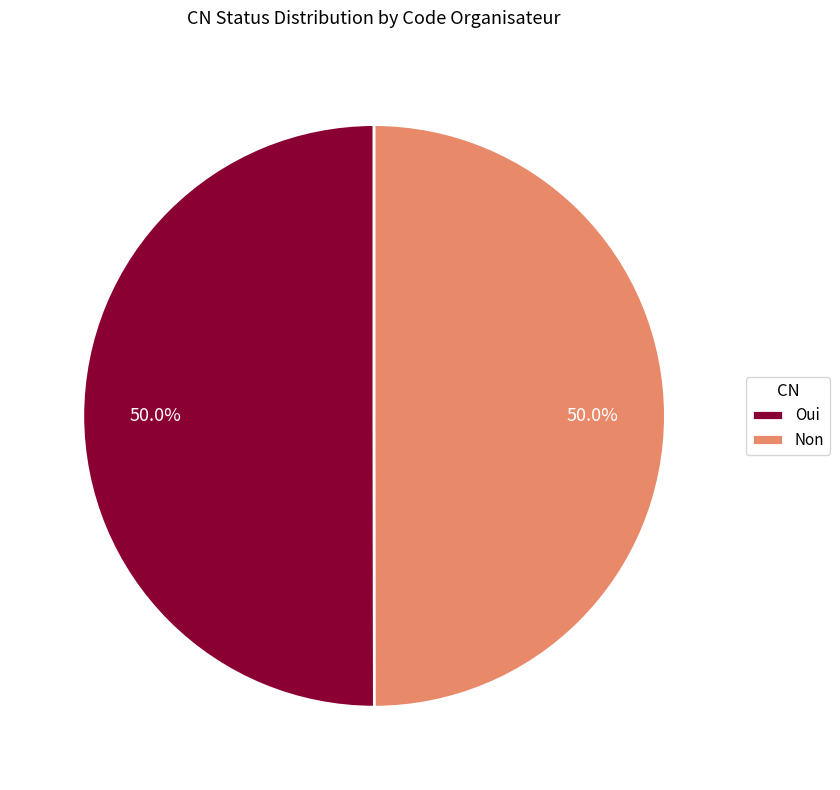

To the nearest percent, what is the combined percentage of Non and Oui?

100%